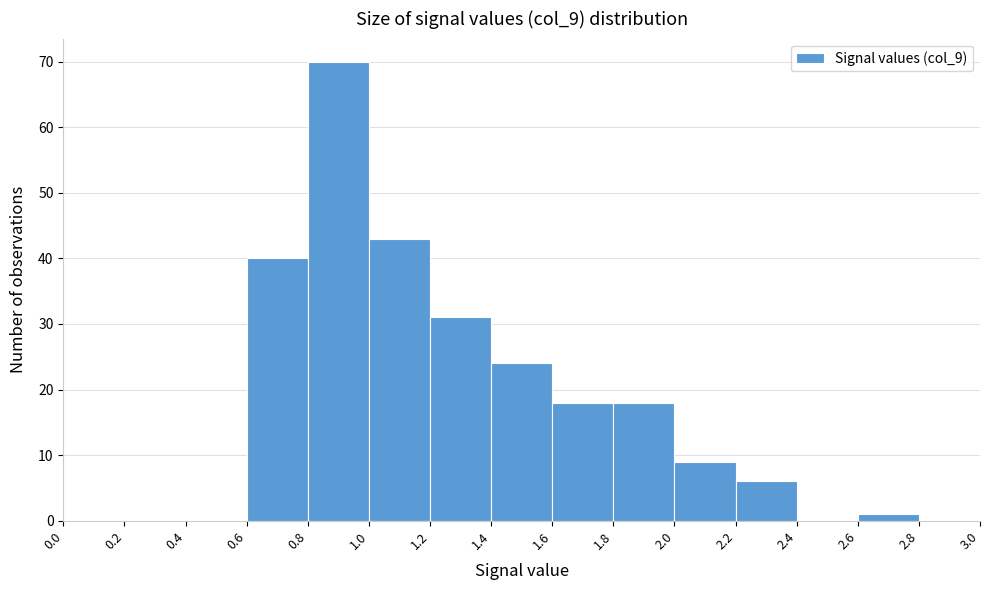

Over which range of the x-axis is the bar tallest?

0.8 to 1.0